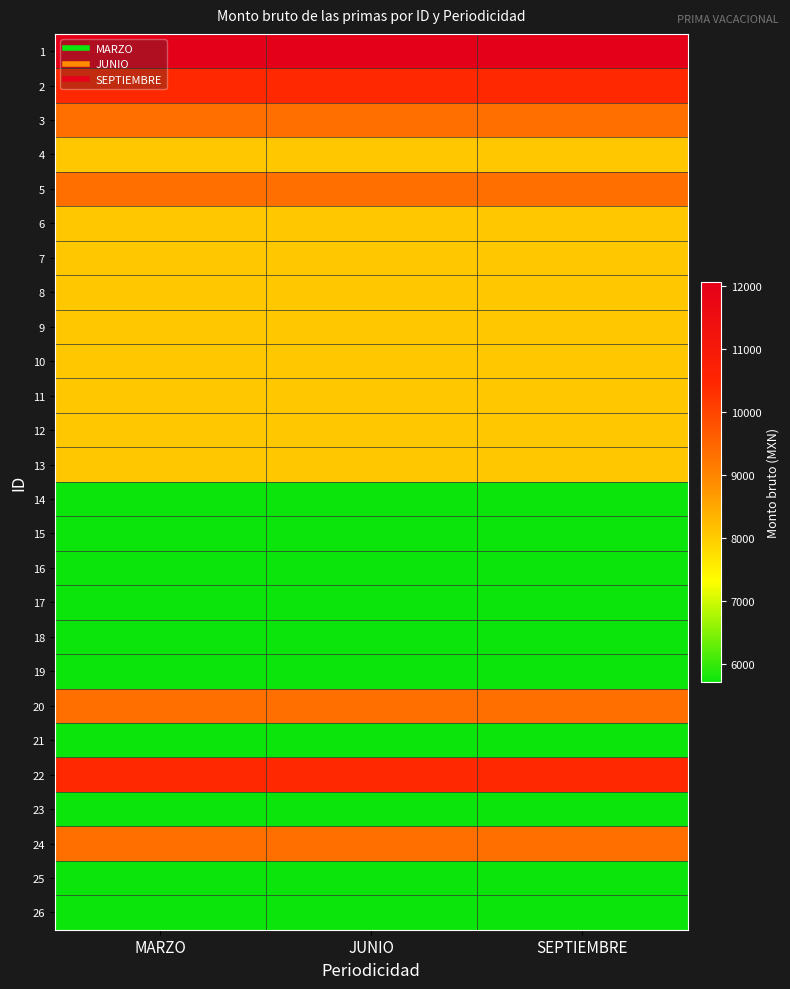

Reading left to right, list all the values displayed in this chart.

1: MARZO=12059.3	JUNIO=12059.3	SEPTIEMBRE=12059.3
2: MARZO=10424.1	JUNIO=10424.1	SEPTIEMBRE=10424.1
3: MARZO=9323.1	JUNIO=9323.1	SEPTIEMBRE=9323.1
4: MARZO=8058.6	JUNIO=8058.6	SEPTIEMBRE=8058.6
5: MARZO=9323.1	JUNIO=9323.1	SEPTIEMBRE=9323.1
6: MARZO=8058.6	JUNIO=8058.6	SEPTIEMBRE=8058.6
7: MARZO=8058.6	JUNIO=8058.6	SEPTIEMBRE=8058.6
8: MARZO=8058.6	JUNIO=8058.6	SEPTIEMBRE=8058.6
9: MARZO=8058.6	JUNIO=8058.6	SEPTIEMBRE=8058.6
10: MARZO=8058.6	JUNIO=8058.6	SEPTIEMBRE=8058.6
11: MARZO=8058.6	JUNIO=8058.6	SEPTIEMBRE=8058.6
12: MARZO=8058.6	JUNIO=8058.6	SEPTIEMBRE=8058.6
13: MARZO=8058.6	JUNIO=8058.6	SEPTIEMBRE=8058.6
14: MARZO=5713.4	JUNIO=5713.4	SEPTIEMBRE=5713.4
15: MARZO=5713.4	JUNIO=5713.4	SEPTIEMBRE=5713.4
16: MARZO=5713.4	JUNIO=5713.4	SEPTIEMBRE=5713.4
17: MARZO=5713.4	JUNIO=5713.4	SEPTIEMBRE=5713.4
18: MARZO=5713.4	JUNIO=5713.4	SEPTIEMBRE=5713.4
19: MARZO=5713.4	JUNIO=5713.4	SEPTIEMBRE=5713.4
20: MARZO=9323.1	JUNIO=9323.1	SEPTIEMBRE=9323.1
21: MARZO=5713.4	JUNIO=5713.4	SEPTIEMBRE=5713.4
22: MARZO=10424.1	JUNIO=10424.1	SEPTIEMBRE=10424.1
23: MARZO=5713.4	JUNIO=5713.4	SEPTIEMBRE=5713.4
24: MARZO=9323.1	JUNIO=9323.1	SEPTIEMBRE=9323.1
25: MARZO=5713.4	JUNIO=5713.4	SEPTIEMBRE=5713.4
26: MARZO=5713.4	JUNIO=5713.4	SEPTIEMBRE=5713.4